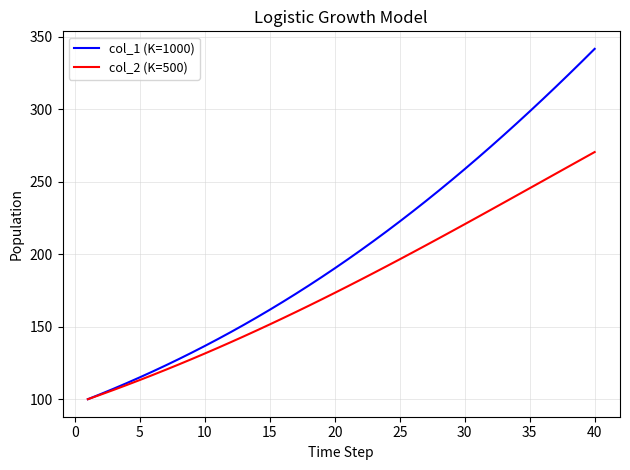

What is the smallest value displayed?

100.0